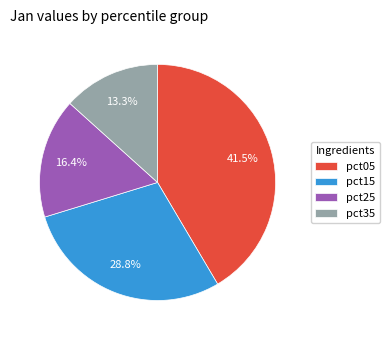

Rank the categories by value from lowest to highest.

pct35, pct25, pct15, pct05